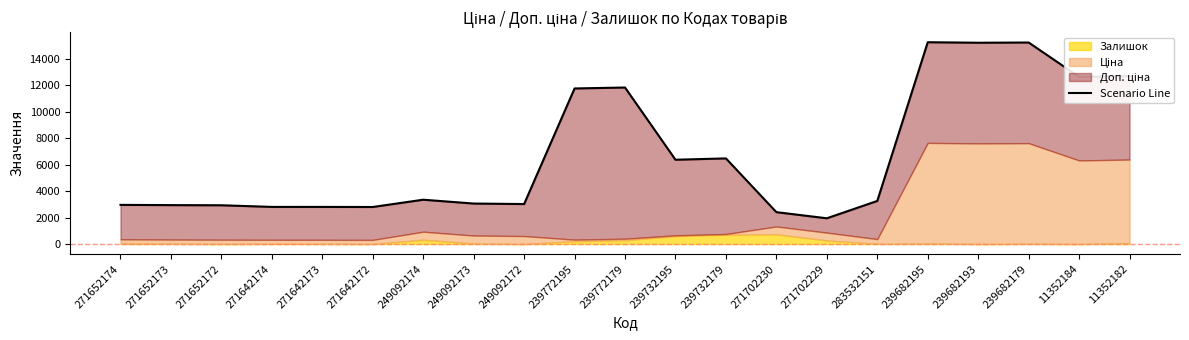

Rank the categories by value from lowest to highest.

271702229, 271702230, 271642172, 271642173, 271642174, 271652172, 271652173, 271652174, 249092172, 249092173, 283532151, 249092174, 239732195, 239732179, 239772195, 239772179, 11352184, 11352182, 239682193, 239682179, 239682195